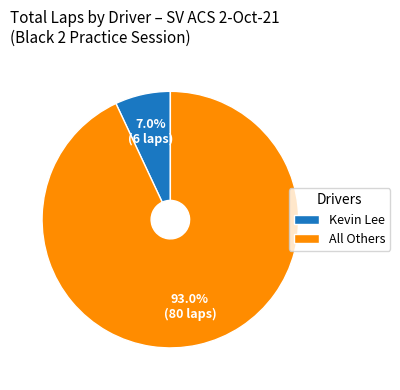

Approximately how many times larger is the value at All Others compared to Kevin Lee?

13.3